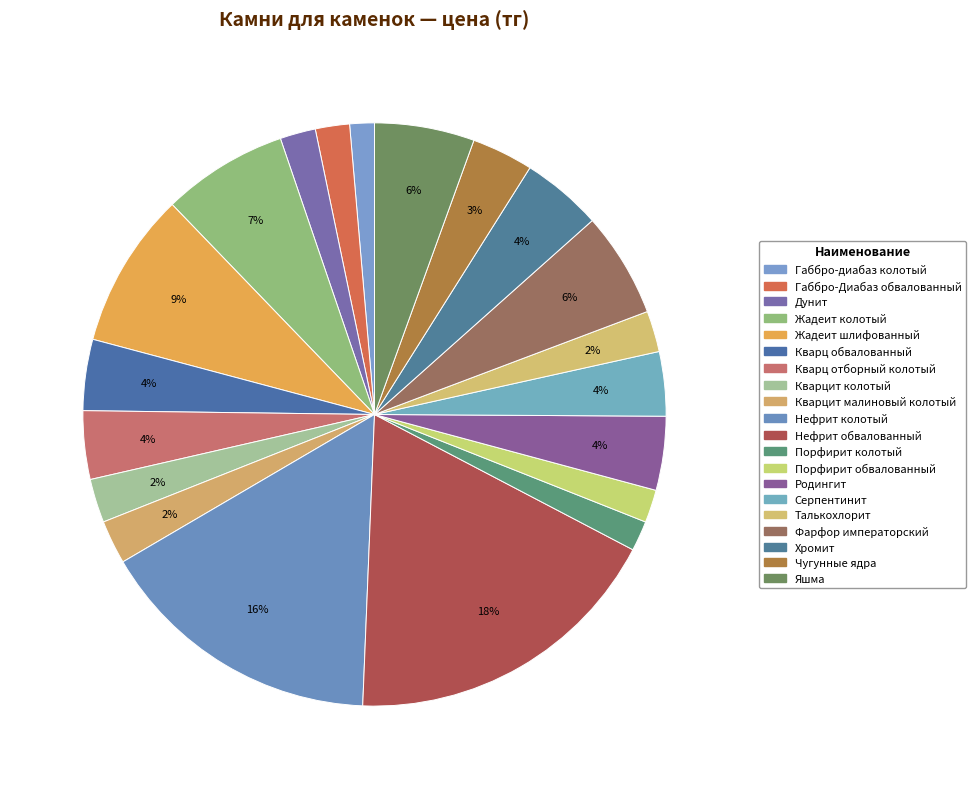

To the nearest percent, what is the combined percentage of Нефрит колотый and Габбро-диабаз колотый?

17%